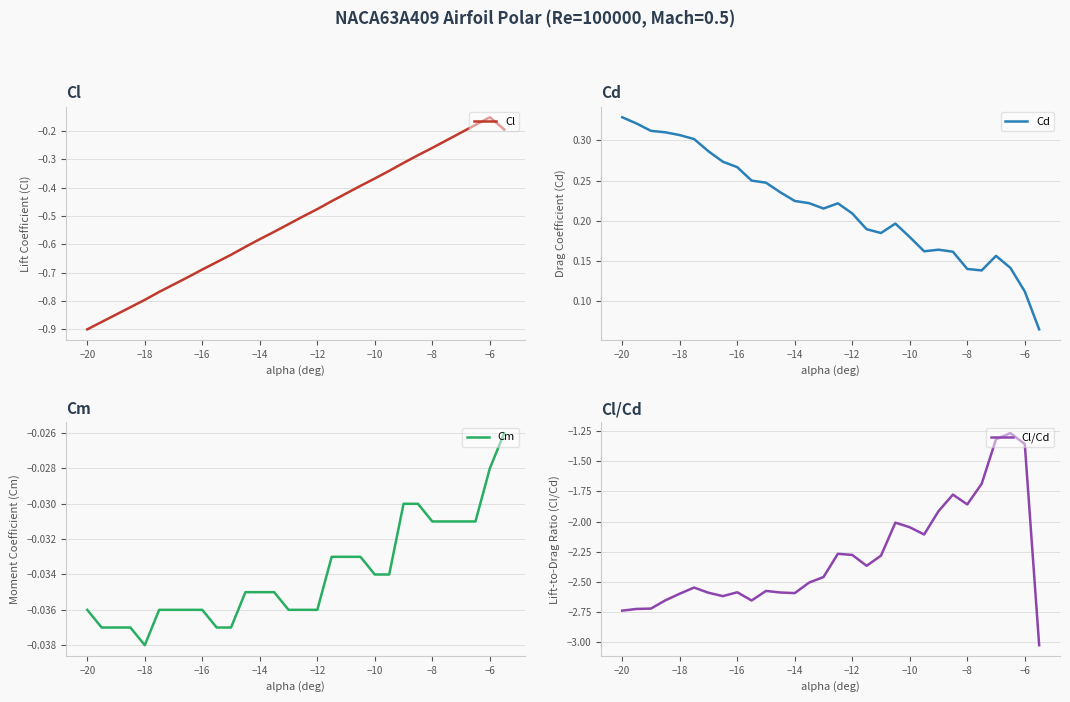

What are all the series names shown in the legend?

Cl, Cd, Cm, Cl/Cd